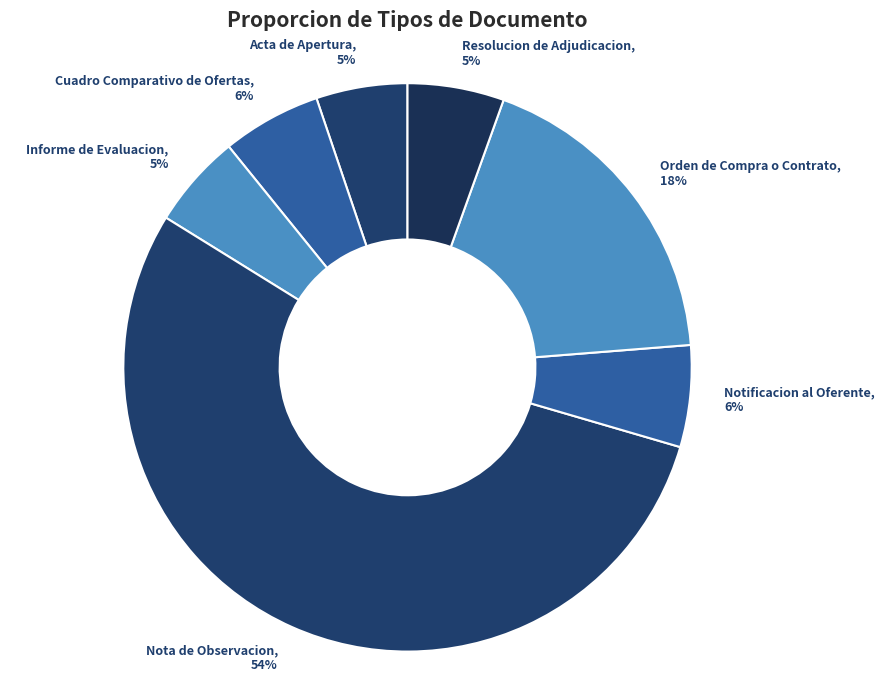

What is the ratio of the value at Acta de Apertura to the value at Orden de Compra o Contrato?

0.3